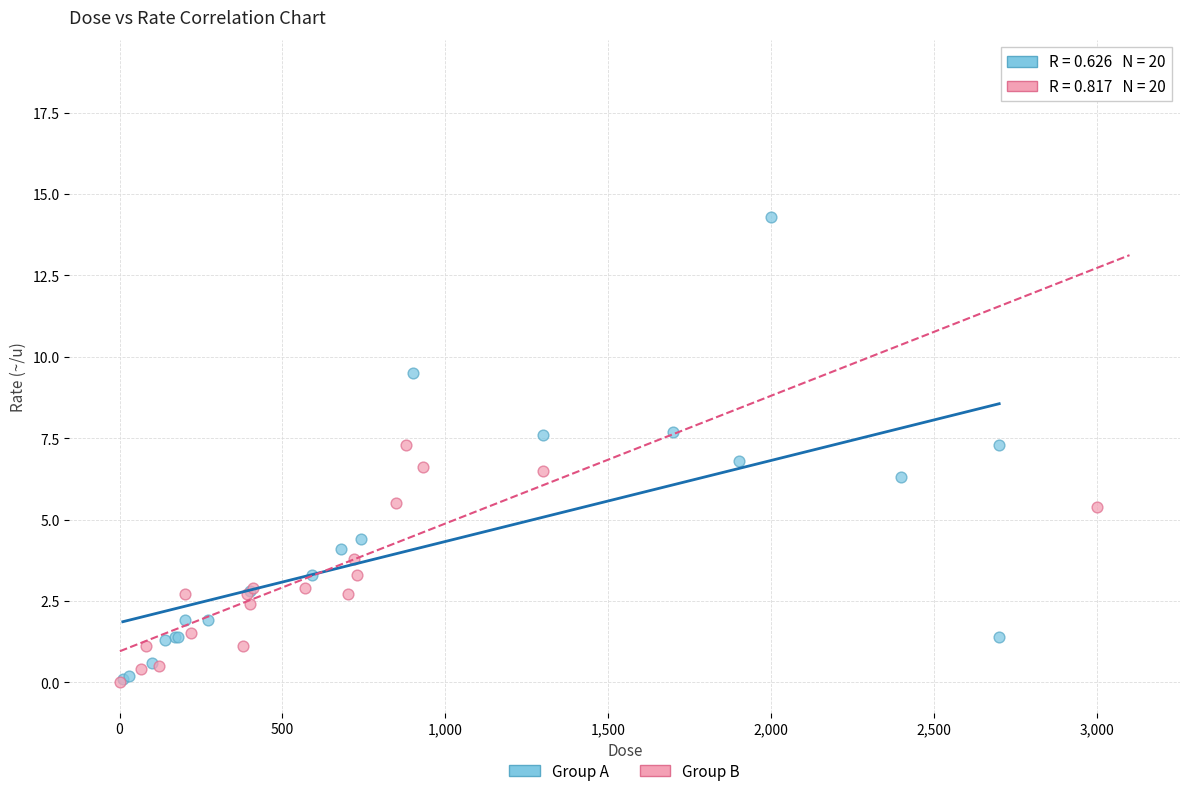

Which series contains the highest Y value?

Group B